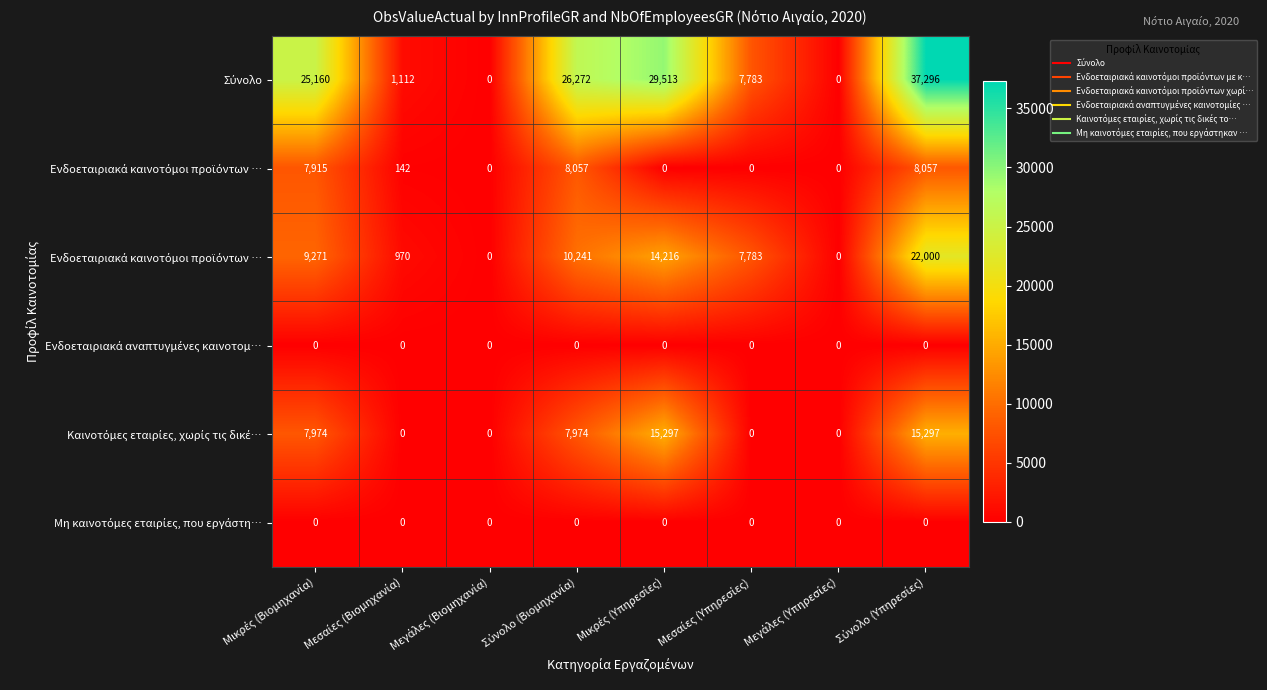

How many distinct data groups are displayed?

6